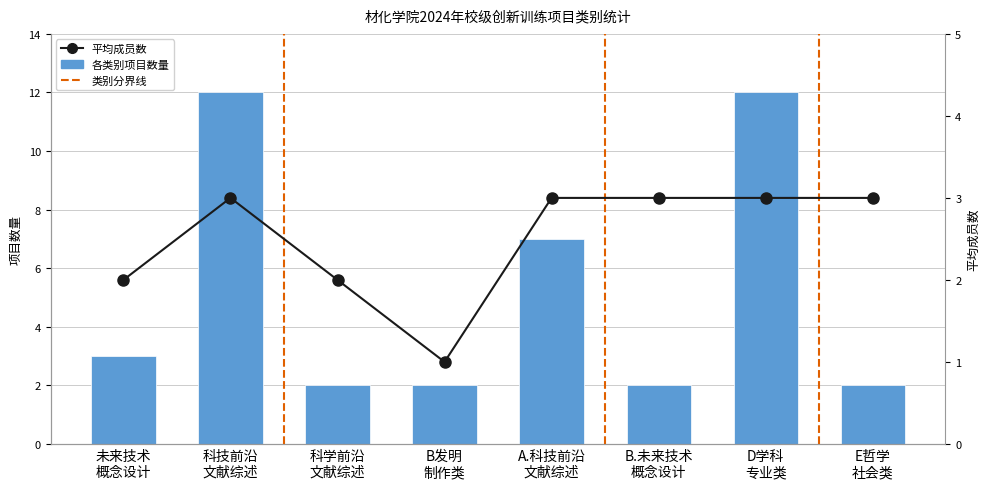

Reading left to right, transcribe all the data shown in this chart.

项目数量（各类别）: 3	12	2	2	7	2	12	2
平均成员数: 2	3	2	1	3	3	3	3